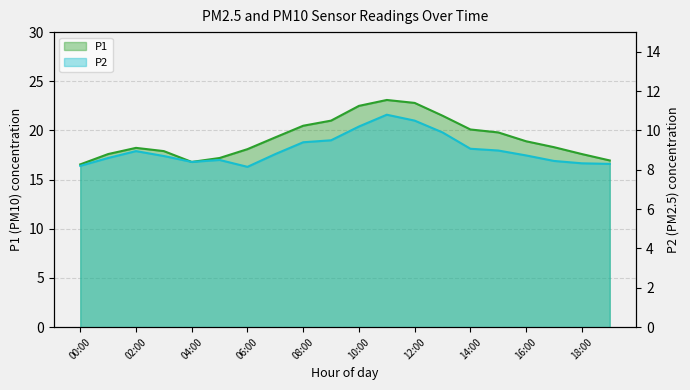

Count the number of data series in this chart.

2